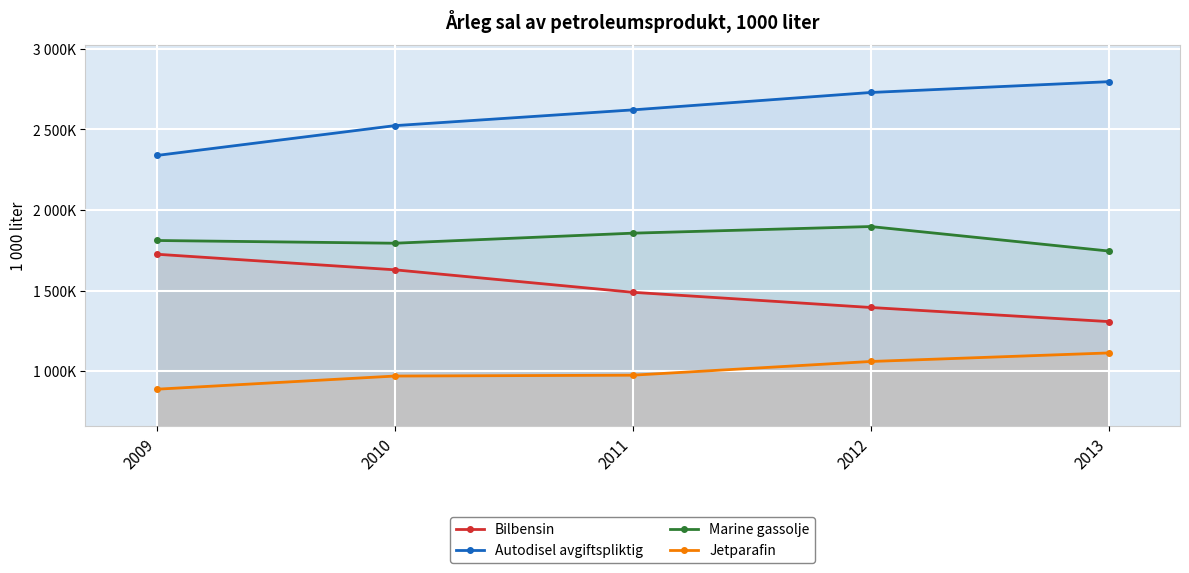

Reading left to right, list all the values displayed in this chart.

Bilbensin: 1725424	1628771	1489193	1394801	1307255
Autodisel avgiftspliktig: 2338659	2523793	2621627	2729695	2796794
Marine gassolje: 1810714	1793778	1856179	1897385	1745412
Jetparafin: 887390	969039	974460	1059556	1112561